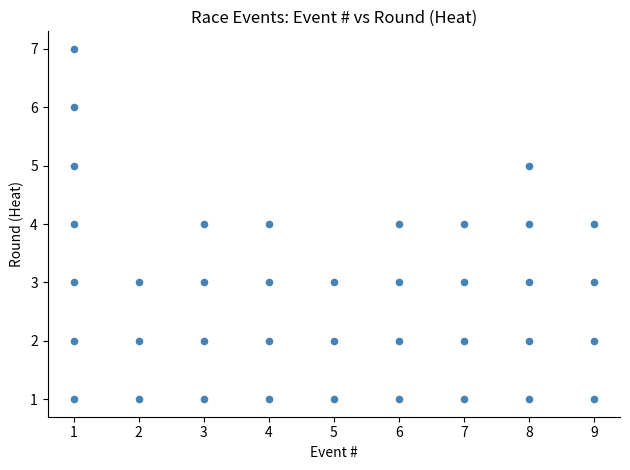

What is the range of Y values (max minus min)?

6